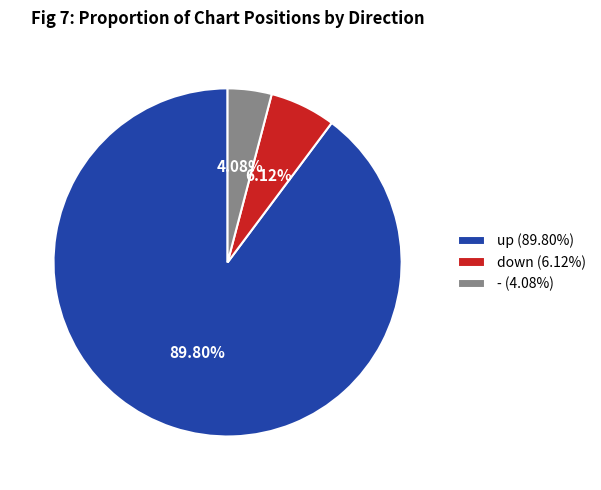

Is the sum of - and down greater than half?

No